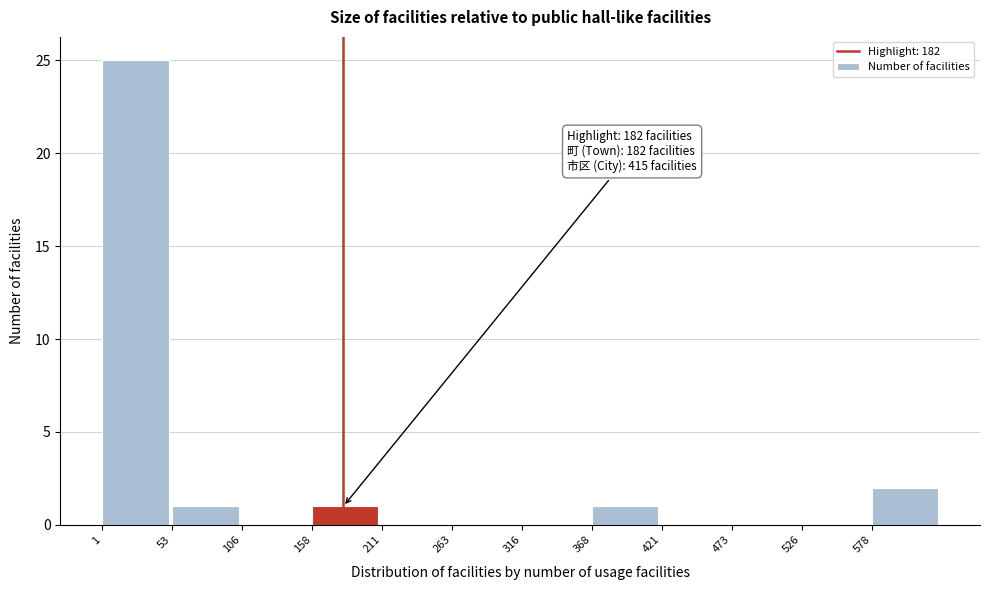

Over which range of the x-axis is the bar tallest?

0 to 50